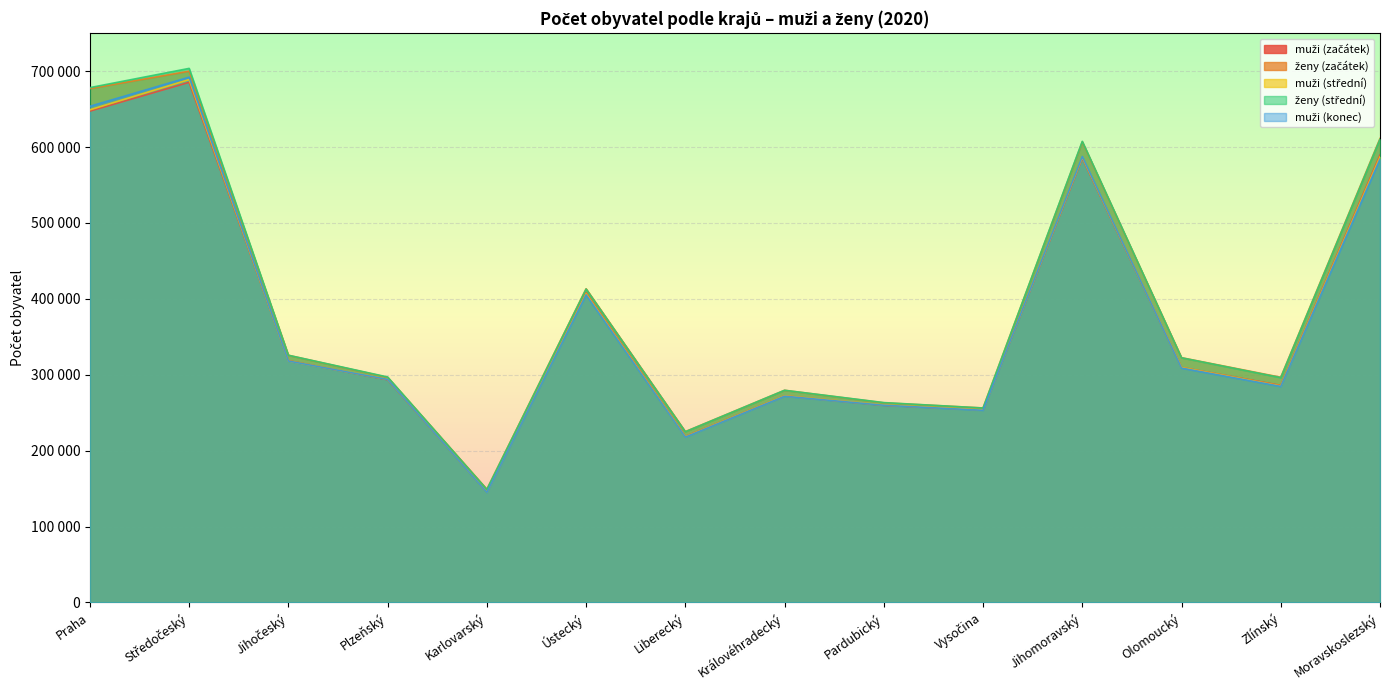

Which series has the widest spread of values?

ženy (střední)